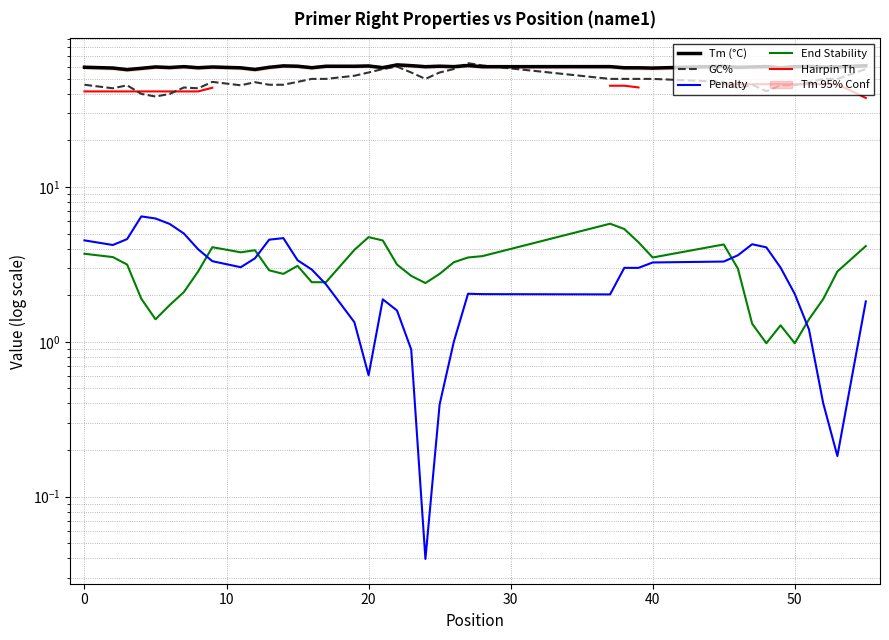

Rank the series by their maximum value, from lowest to highest.

End Stability, Penalty, Hairpin Th, Tm (°C), GC%